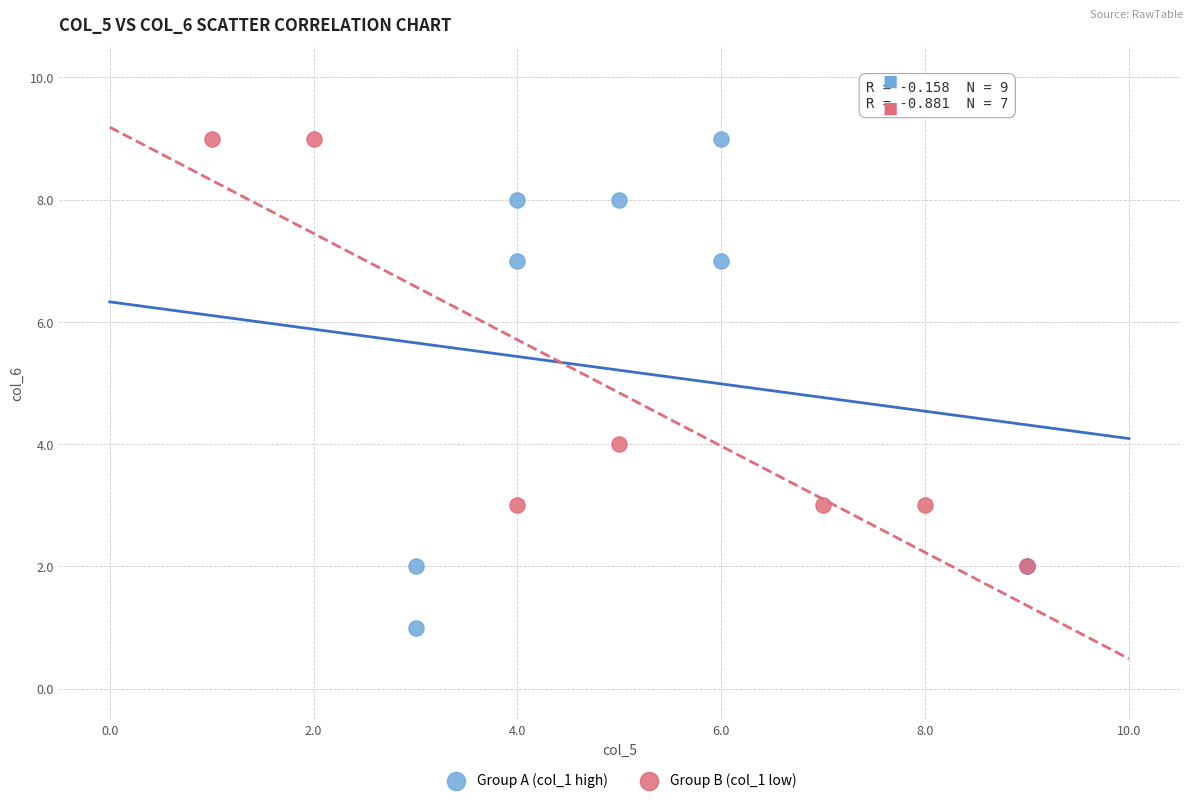

Which series has the widest spread of Y values?

Group A (col_1 high)